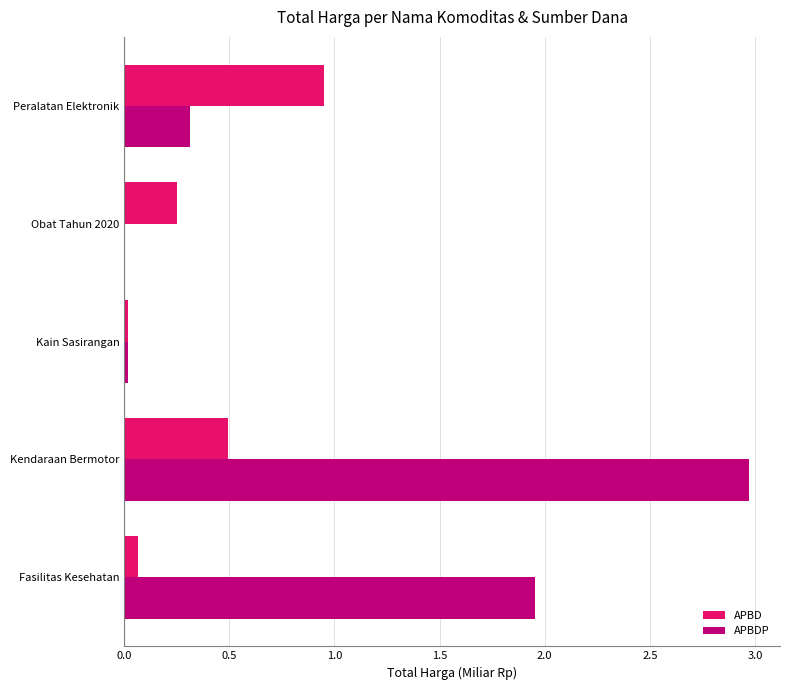

At which label is APBDP closest to 1?

Peralatan Elektronik